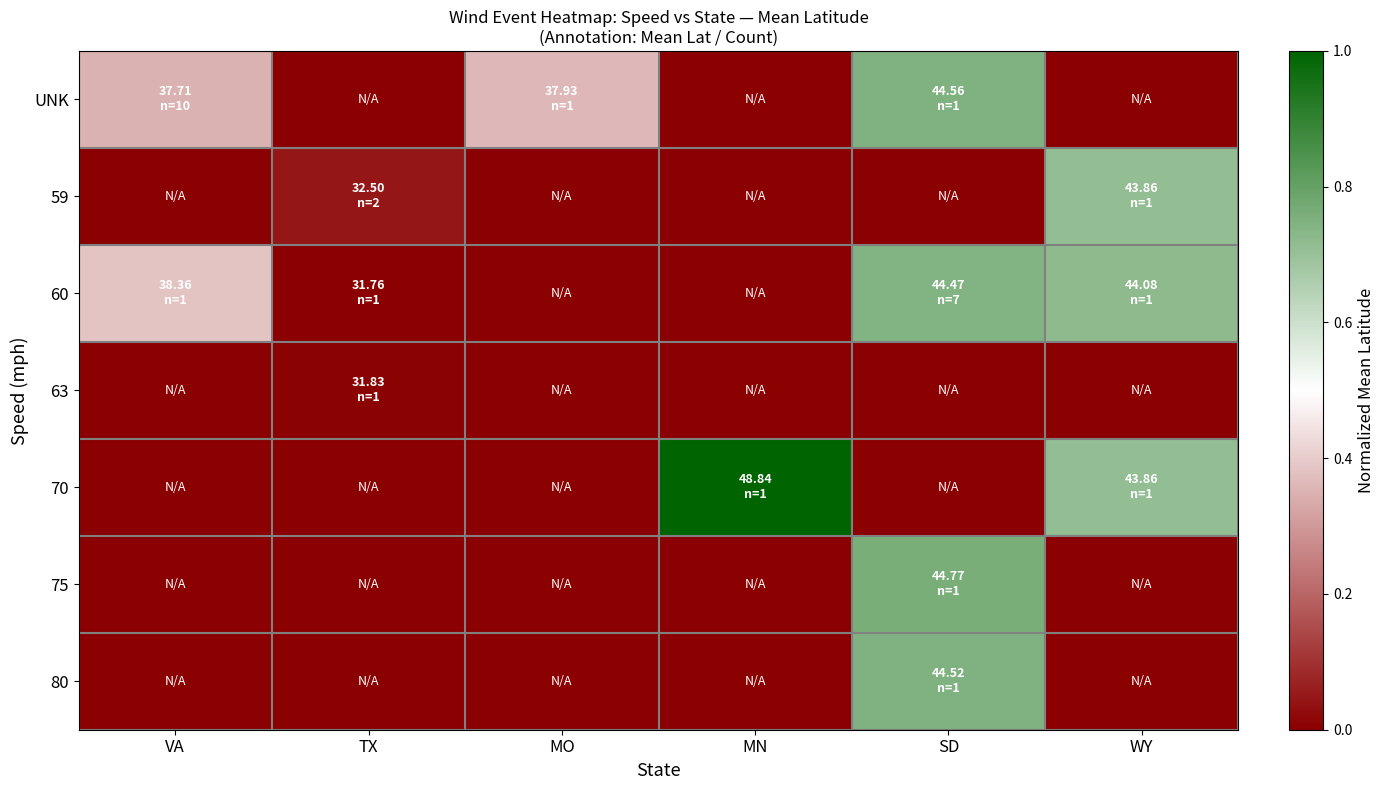

Reading right to left, transcribe all the data shown in this chart.

UNK: WY=0.0	SD=0.7	MN=0.0	MO=0.4	TX=0.0	VA=0.3
59: WY=0.7	SD=0.0	MN=0.0	MO=0.0	TX=0.0	VA=0.0
60: WY=0.7	SD=0.7	MN=0.0	MO=0.0	TX=0.0	VA=0.4
63: WY=0.0	SD=0.0	MN=0.0	MO=0.0	TX=0.0	VA=0.0
70: WY=0.7	SD=0.0	MN=1.0	MO=0.0	TX=0.0	VA=0.0
75: WY=0.0	SD=0.8	MN=0.0	MO=0.0	TX=0.0	VA=0.0
80: WY=0.0	SD=0.7	MN=0.0	MO=0.0	TX=0.0	VA=0.0